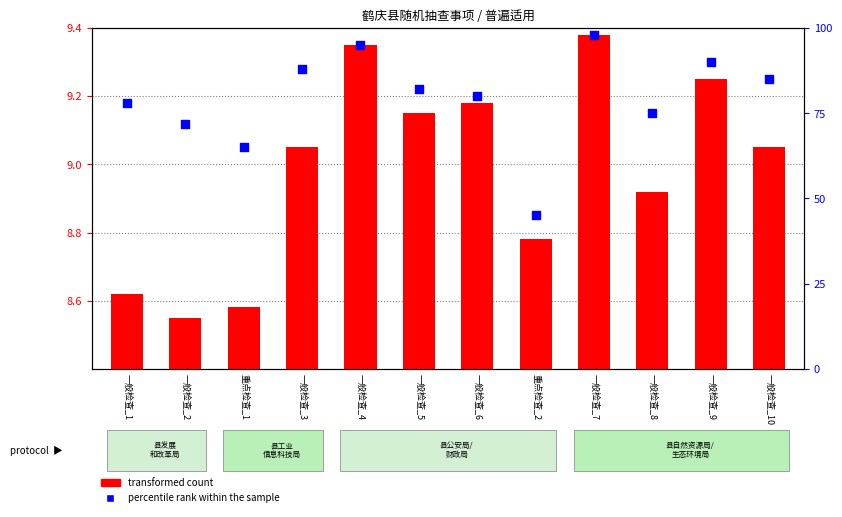

Between 一般检查_9 and 一般检查_10, which is larger?

一般检查_9